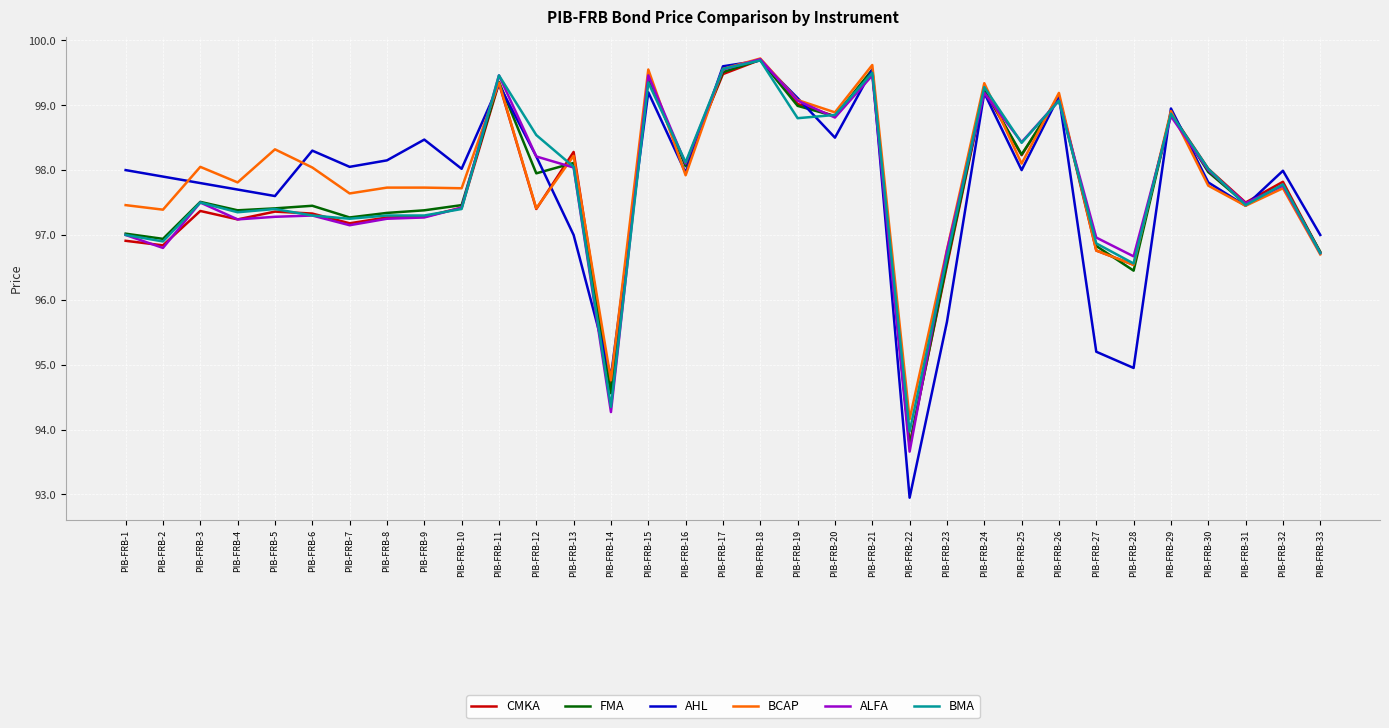

What is the difference between the BMA values at PIB-FRB-17 and PIB-FRB-31?

2.1